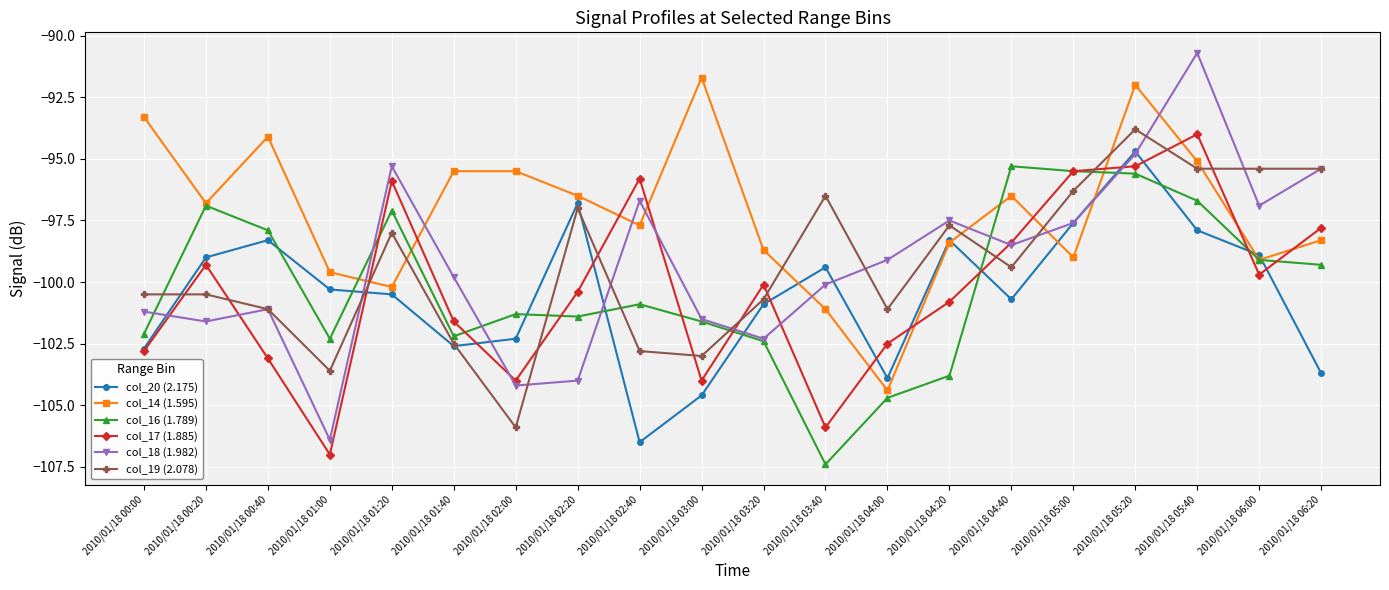

How many lines are shown in the chart?

6